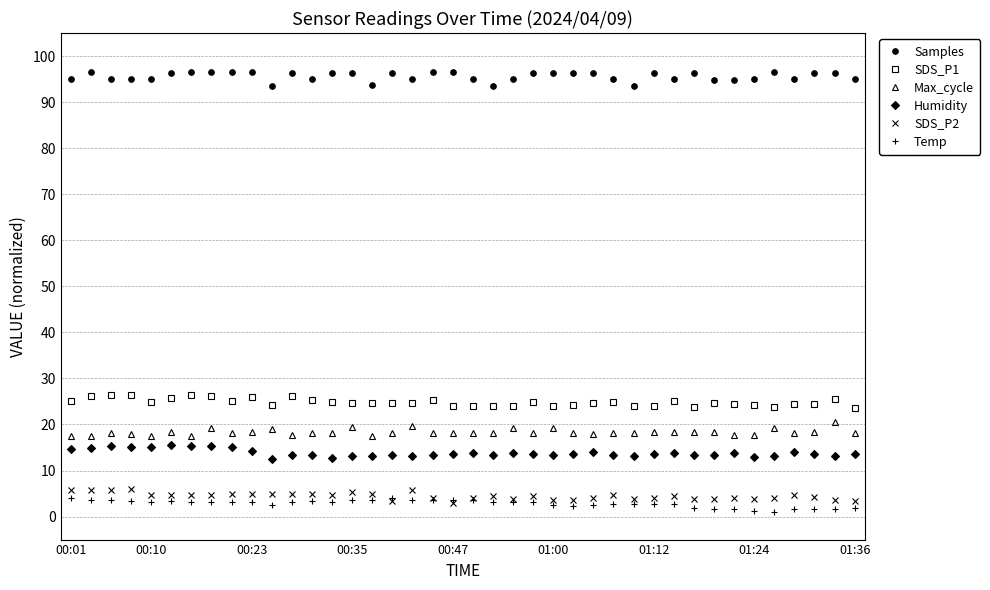

What is the lowest value of the Temp series?

1.0